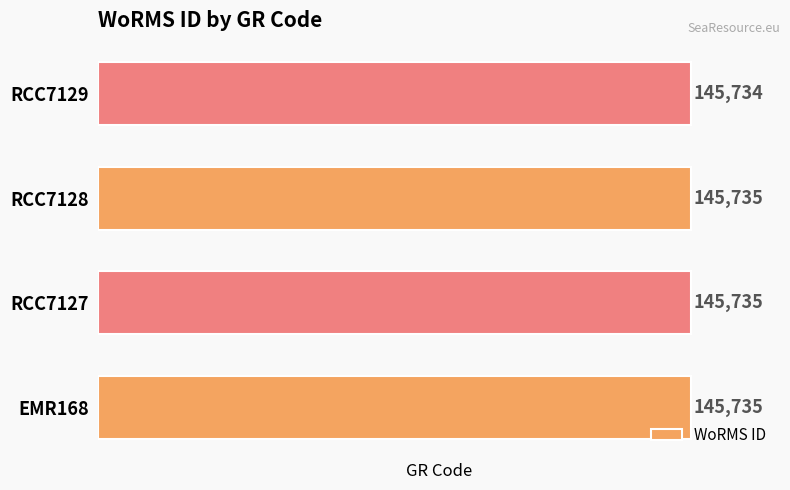

The chart shows a value of 253688 at EMR168. True or false?

False